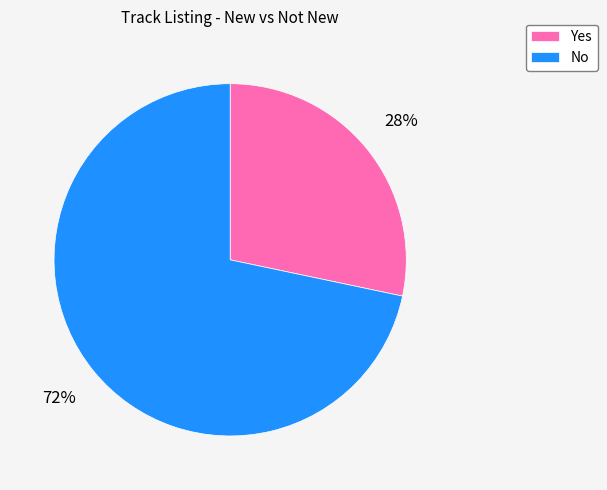

Rank the categories by value from lowest to highest.

Yes, No